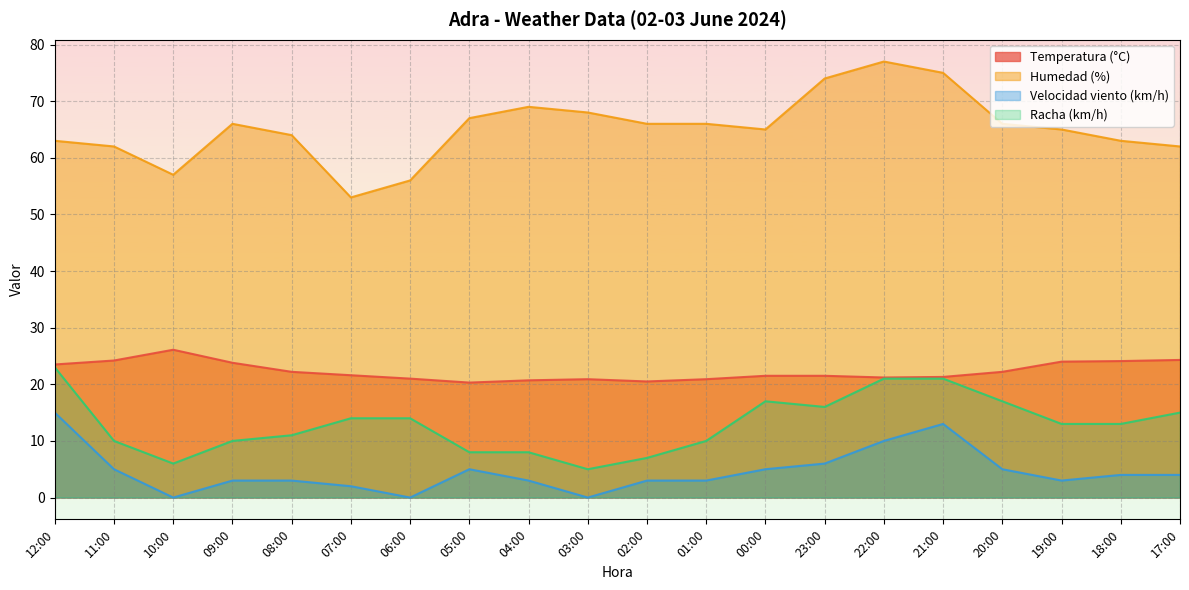

True or false: Velocidad viento (km/h) has more than 1 interior local peaks.

True